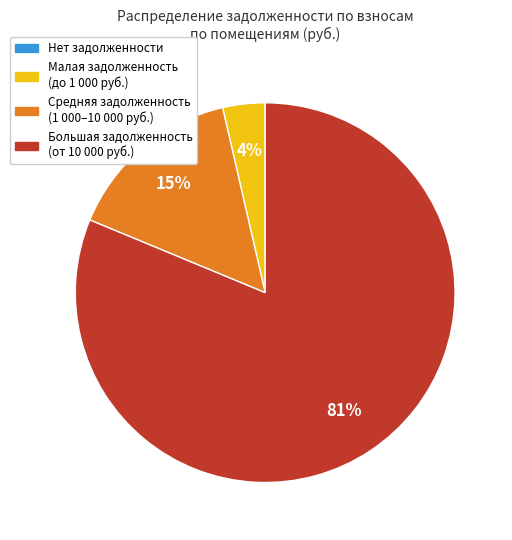

Does any single category account for the majority?

Yes